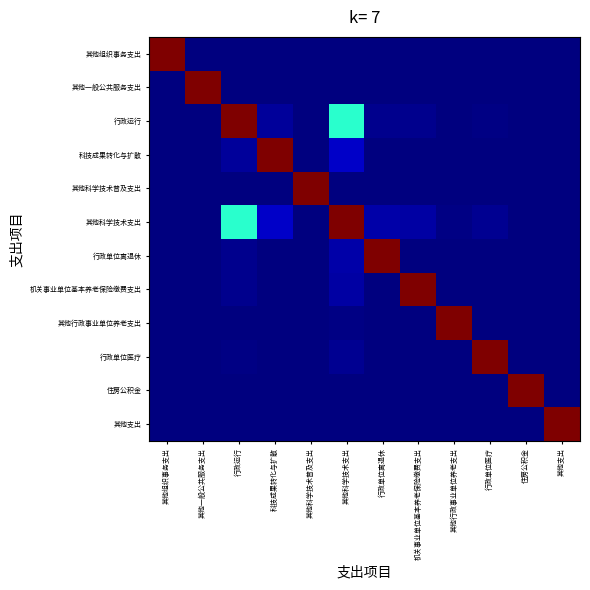

At how many categories does at least one series exceed 0?

12